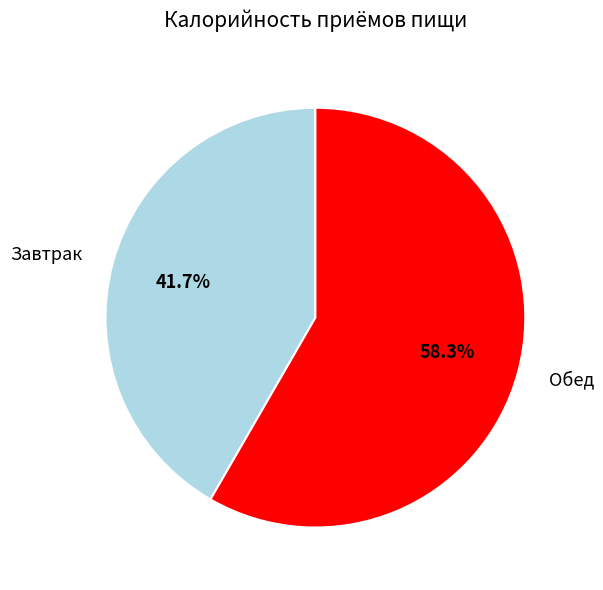

To the nearest percent, what is the difference between the largest and smallest slice percentages?

17%